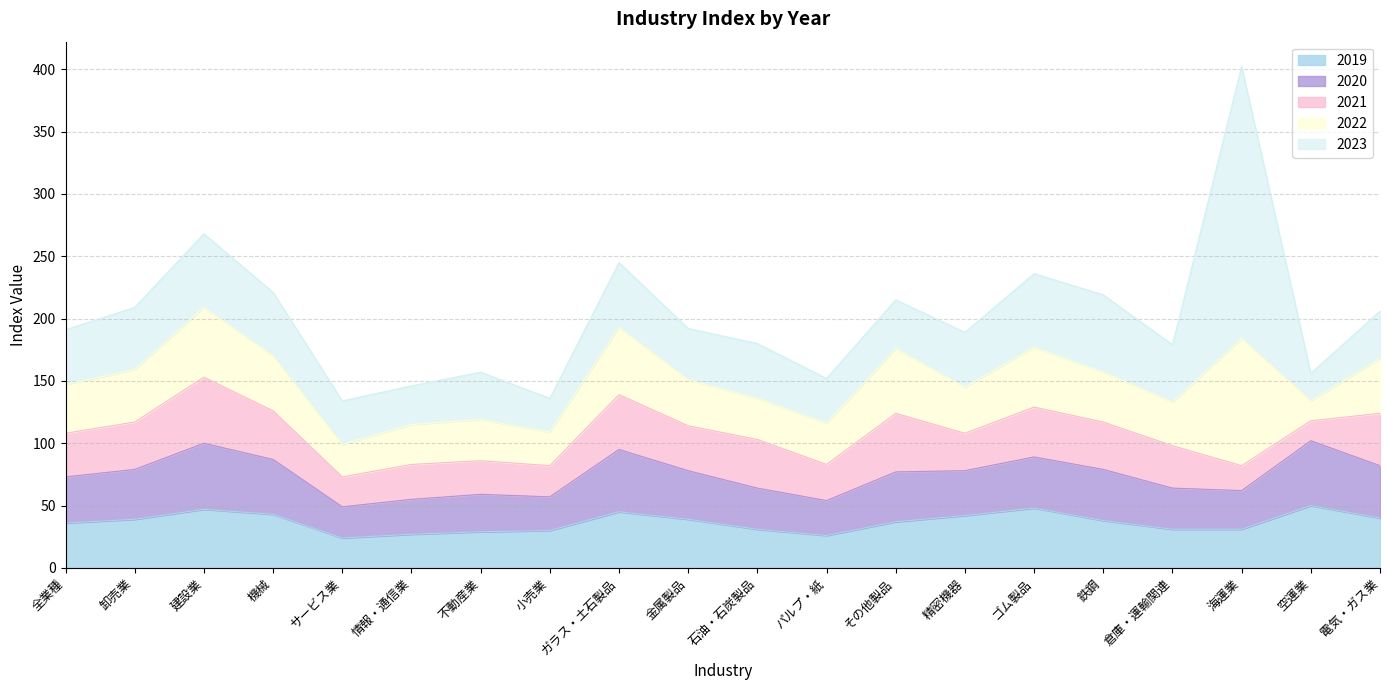

What is the maximum value shown in the chart?

218